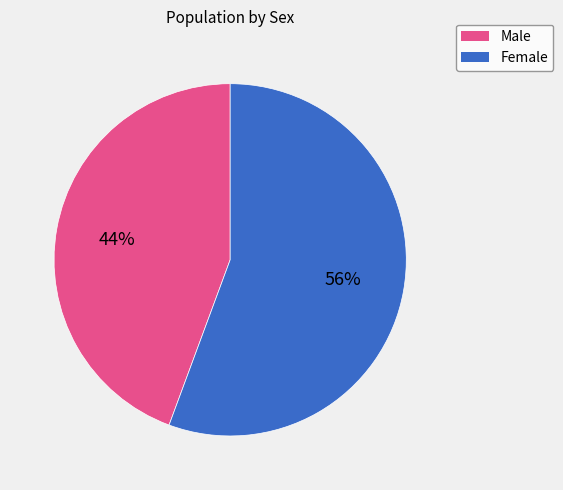

How many segments does this pie chart have?

2